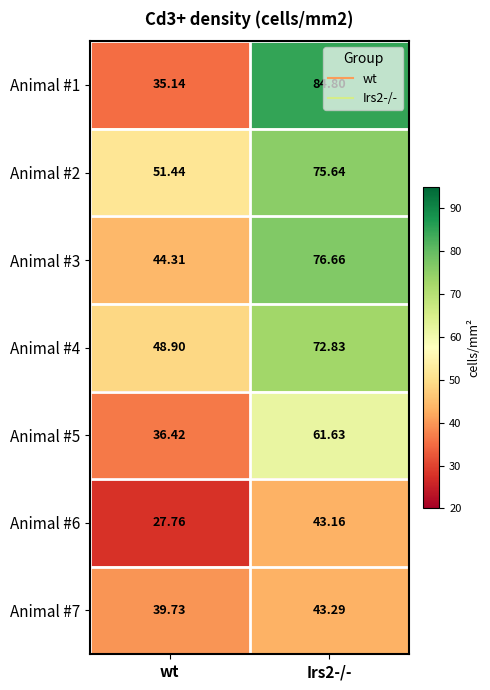

Is the value of Animal #7 at wt greater than the value of Animal #6 at Irs2-/-?

No